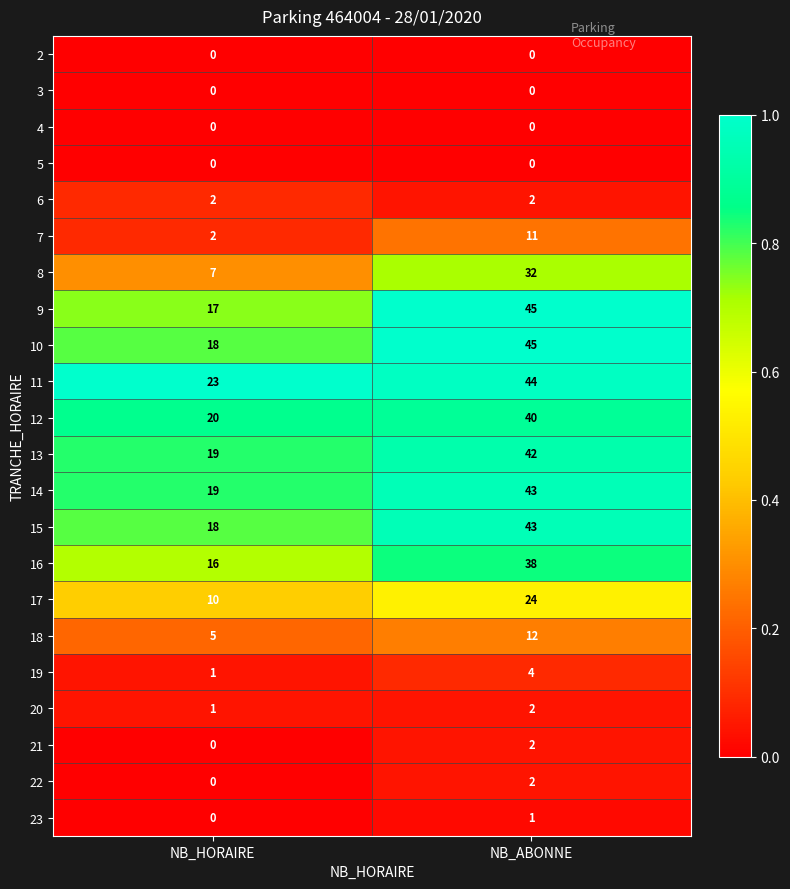

At how many categories does at least one series exceed 0?

2